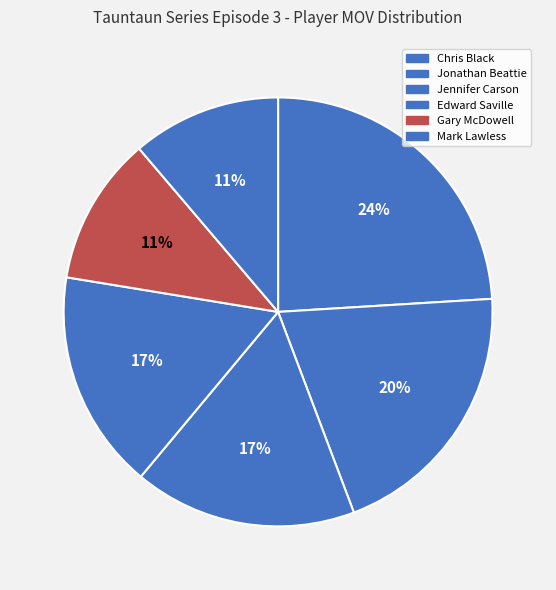

Is there any slice that represents more than half of the pie?

No